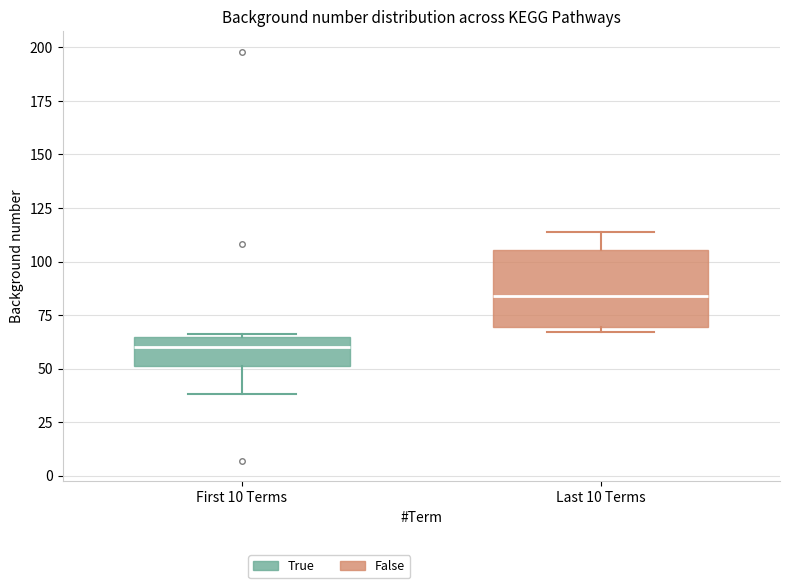

Reading left to right, read every box against the y-axis: the position of its median line, the range the box covers, and the ends of its whiskers. The values are not printed on the chart, so give them approximately, as read against the axis.

First 10 Terms: median 60, box 50 to 65, whiskers 40 to 65
Last 10 Terms: median 85, box 70 to 105, whiskers 65 to 115